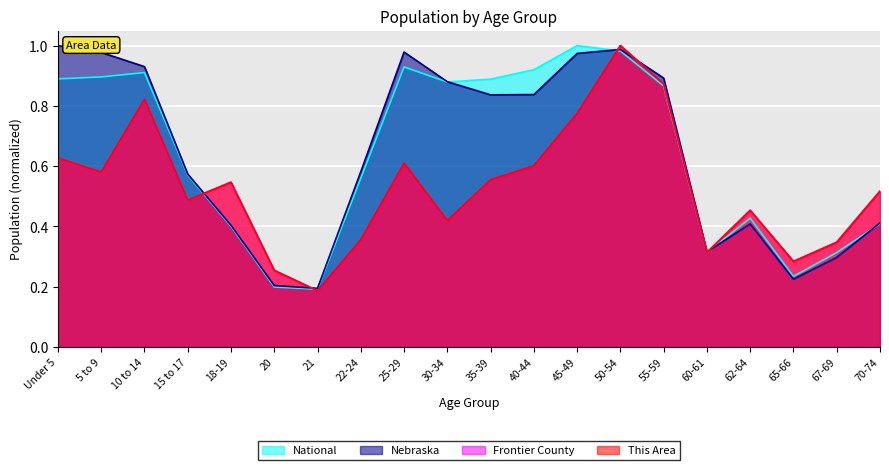

Which series changed the most between 25-29 and 50-54?

This Area